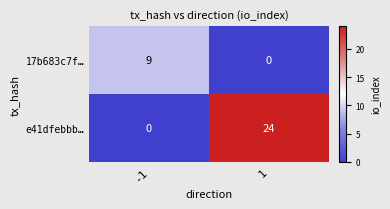

What is the difference between the highest and lowest values at -1?

9